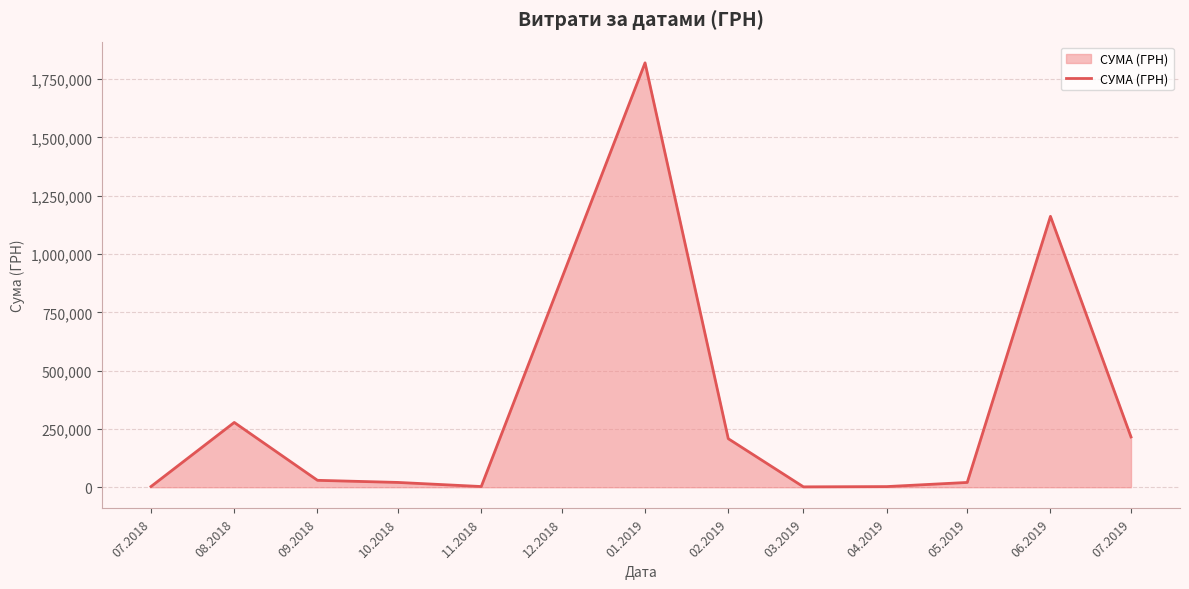

What is the greatest value displayed?

1819837.5